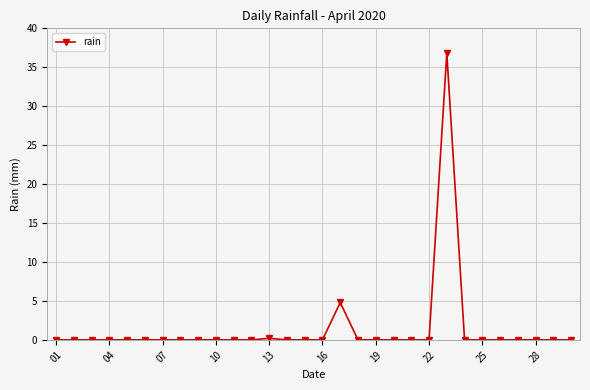

What is the greatest value displayed?

36.8